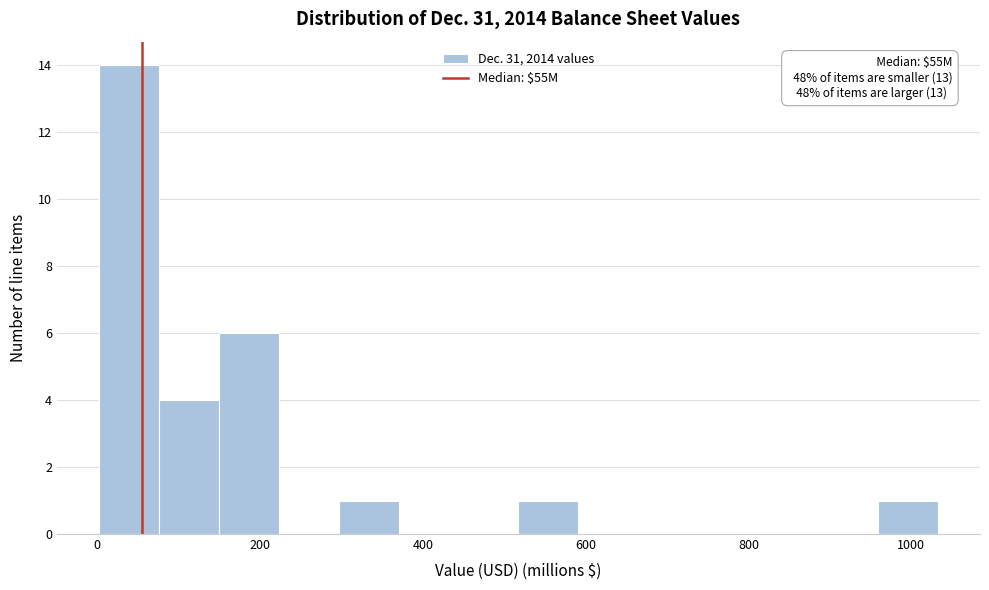

Around what value on the x-axis is the tallest bar? Give the approximate position of its centre, as read against the axis.

40